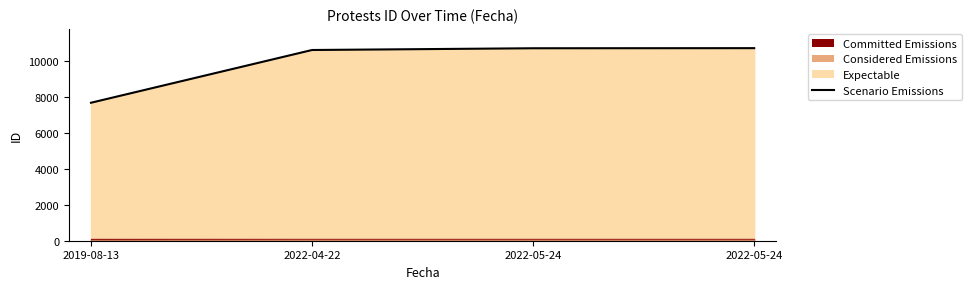

Reading right to left, transcribe all the data shown in this chart.

2022-05-24=10731	2022-05-24=10725	2022-04-22=10628	2019-08-13=7689